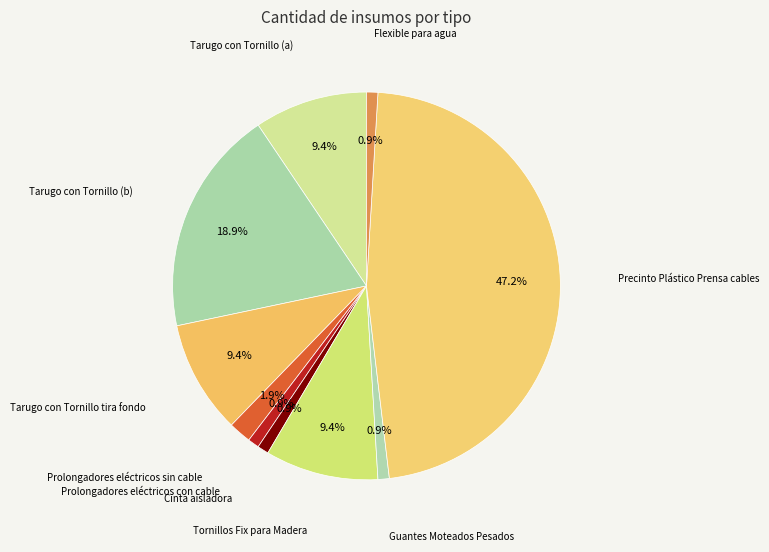

What is the total percentage of Flexible para agua and Prolongadores eléctricos sin cable?

2.8%